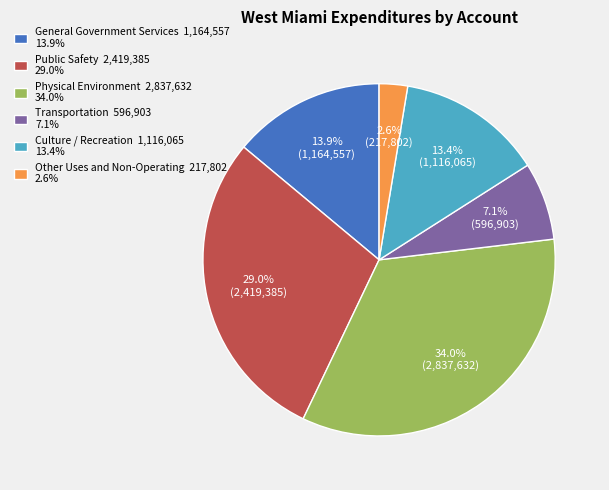

What is the largest slice in the pie chart?

Physical Environment